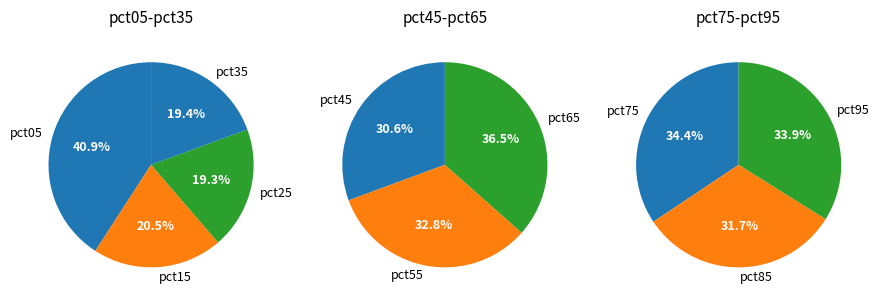

Is there any slice that represents more than half of the pie?

No